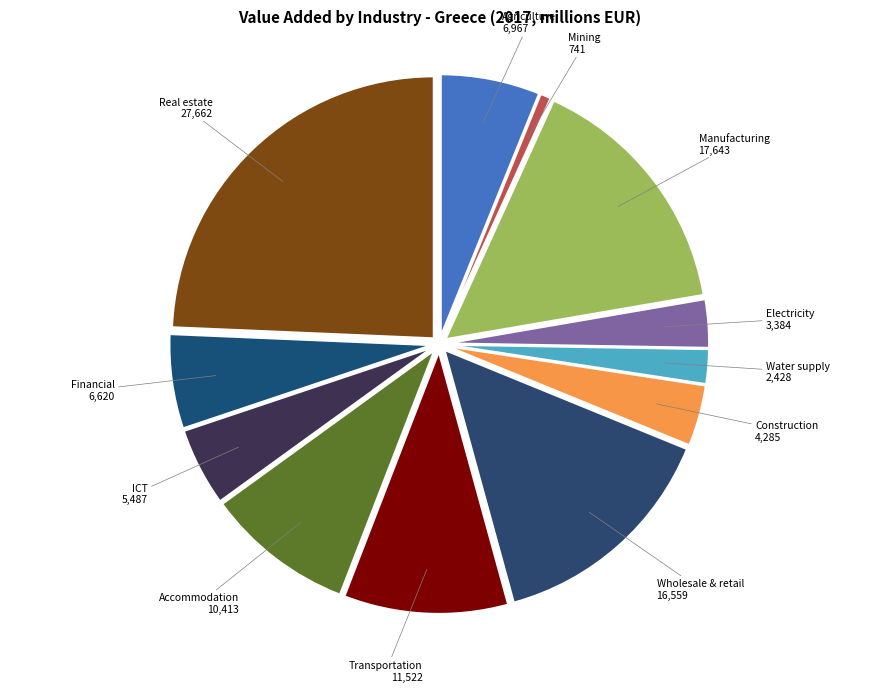

Which slice is the largest?

Real estate activities